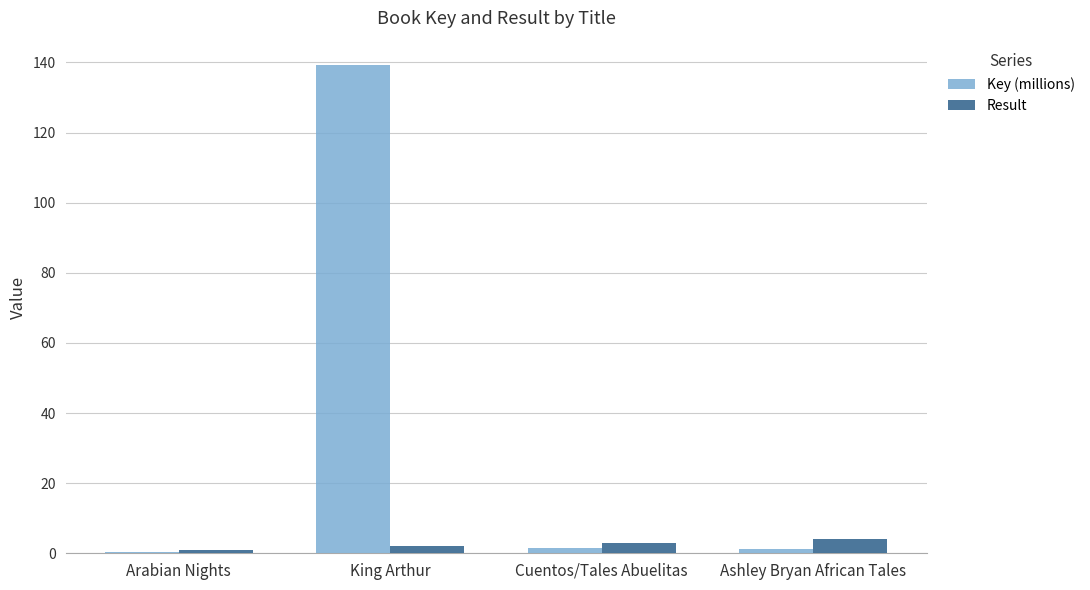

Which series has the largest total across all categories?

Key (millions)